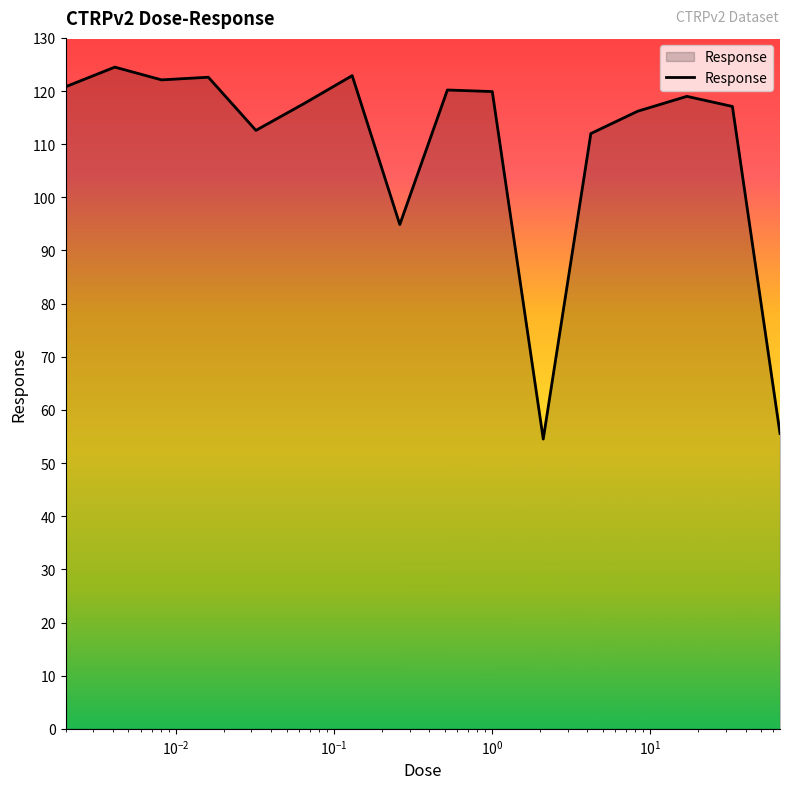

What is the greatest value displayed?

124.5